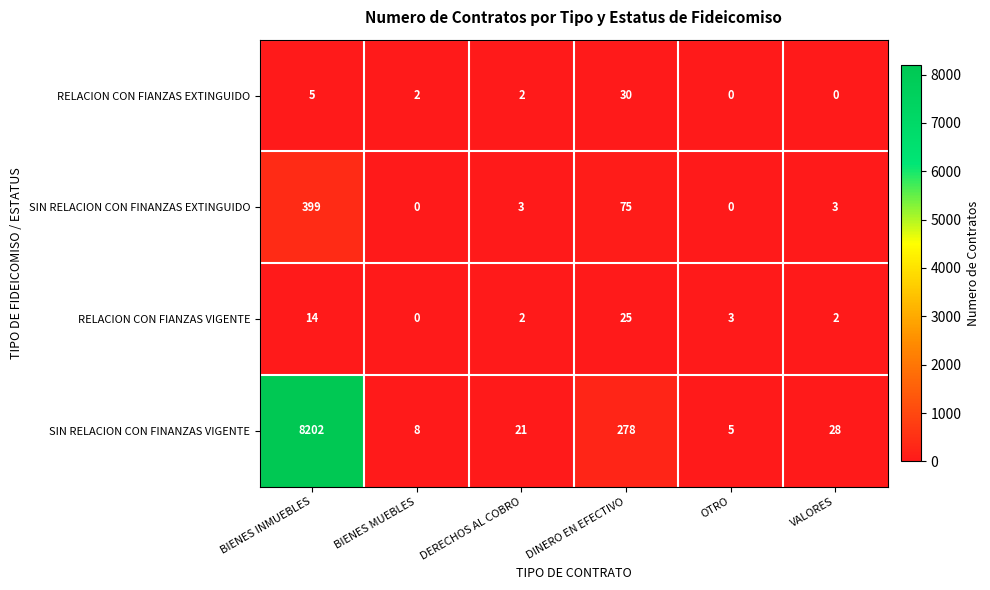

Rank the series at BIENES INMUEBLES from highest to lowest value.

SIN RELACION CON FINANZAS VIGENTE, SIN RELACION CON FINANZAS EXTINGUIDO, RELACION CON FIANZAS VIGENTE, RELACION CON FIANZAS EXTINGUIDO